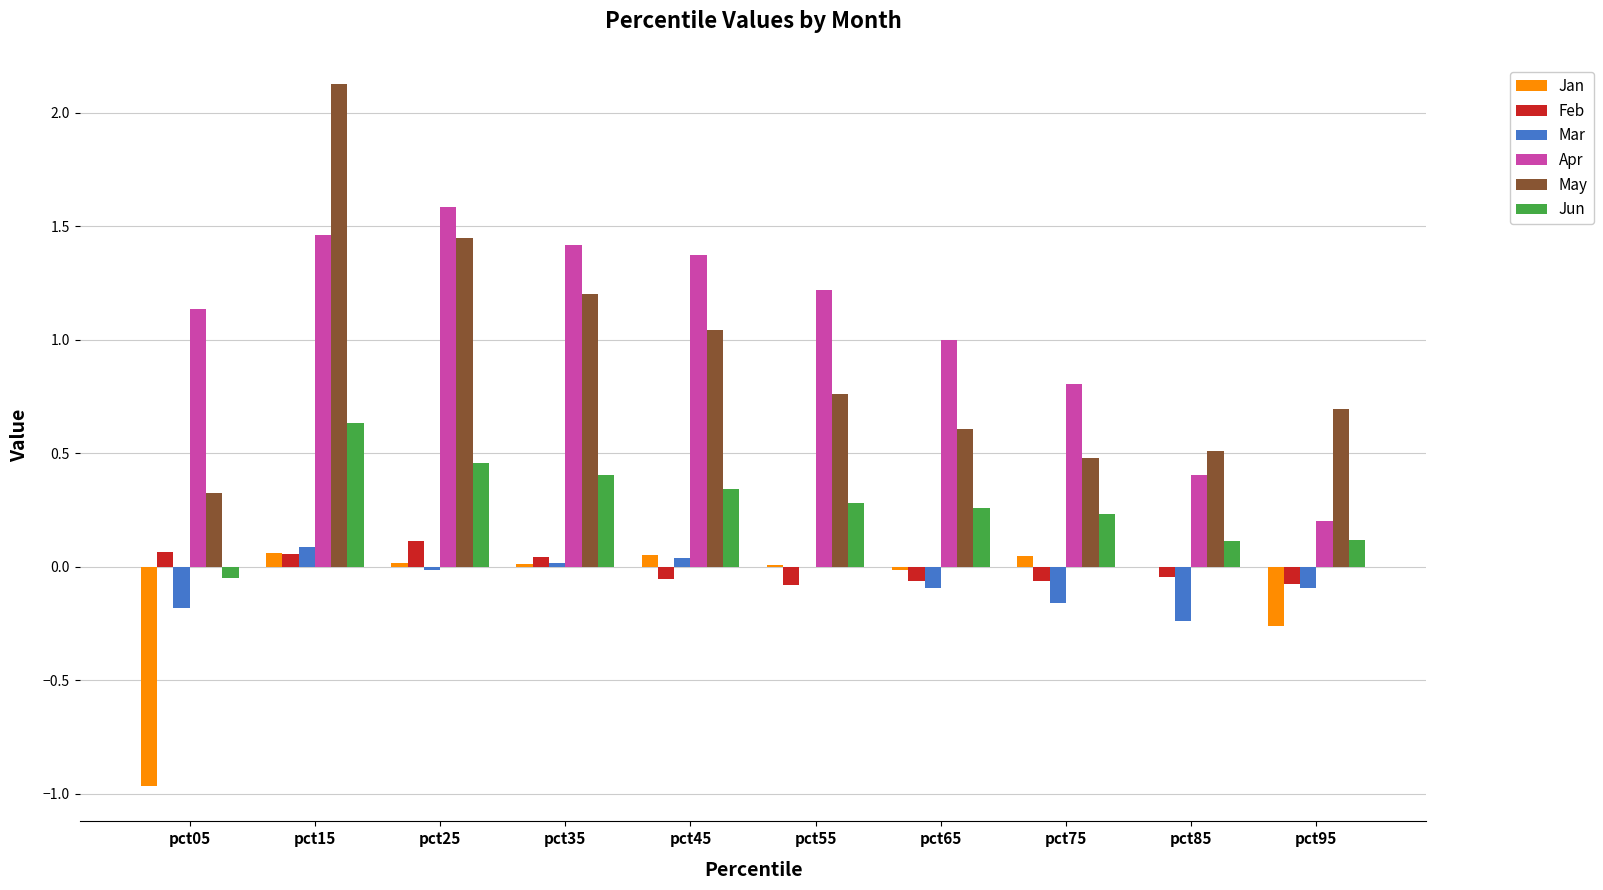

Between pct45 and pct65, which series saw the biggest shift?

May